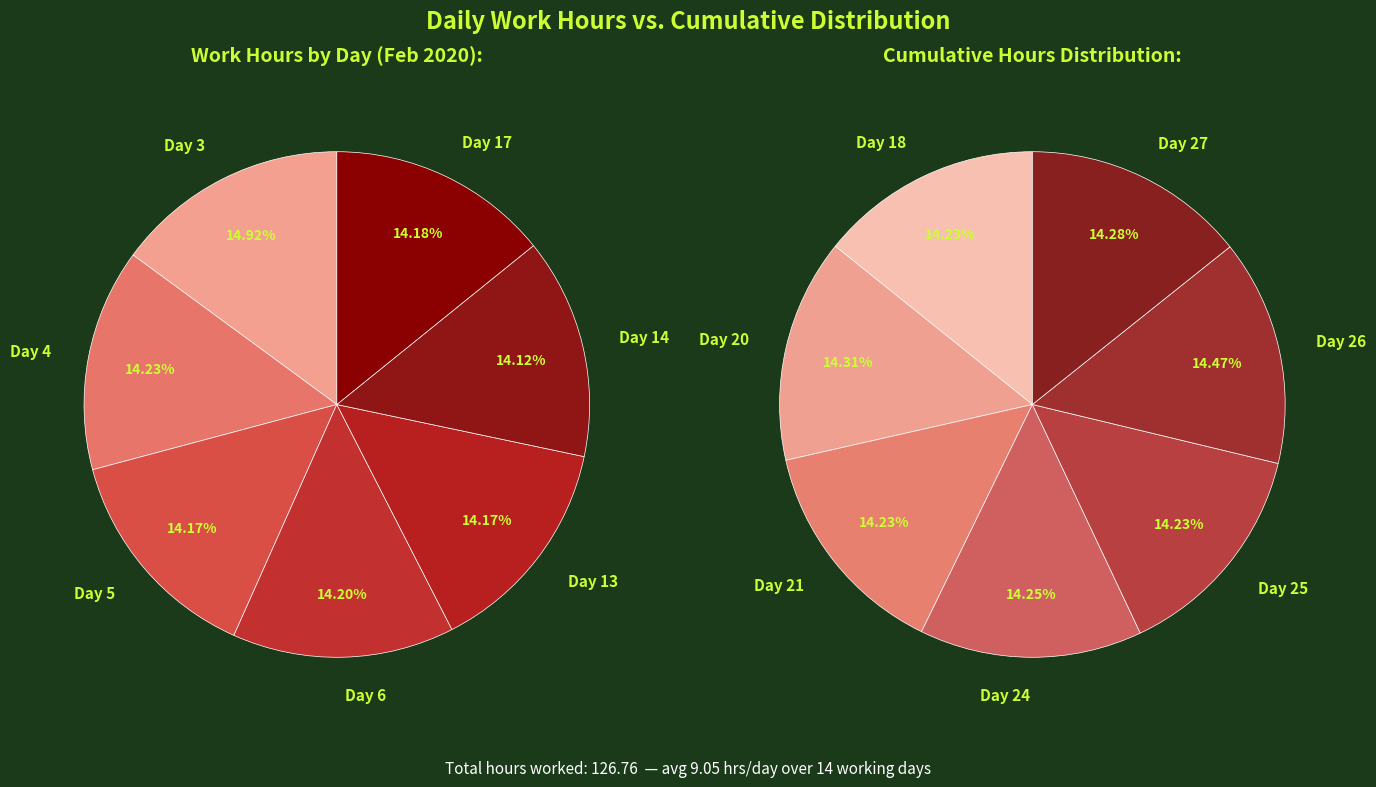

Is there a majority slice in this chart?

No